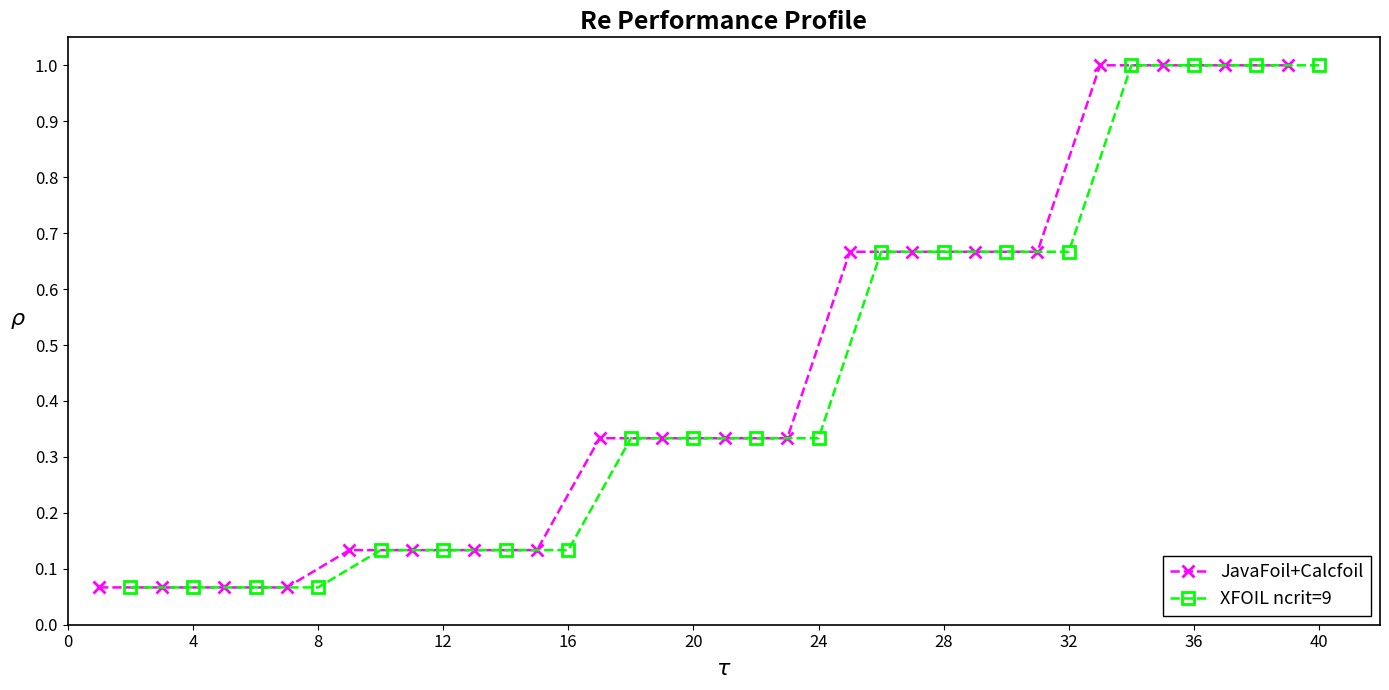

What is the lowest value of the XFOIL ncrit=9 series?

0.1